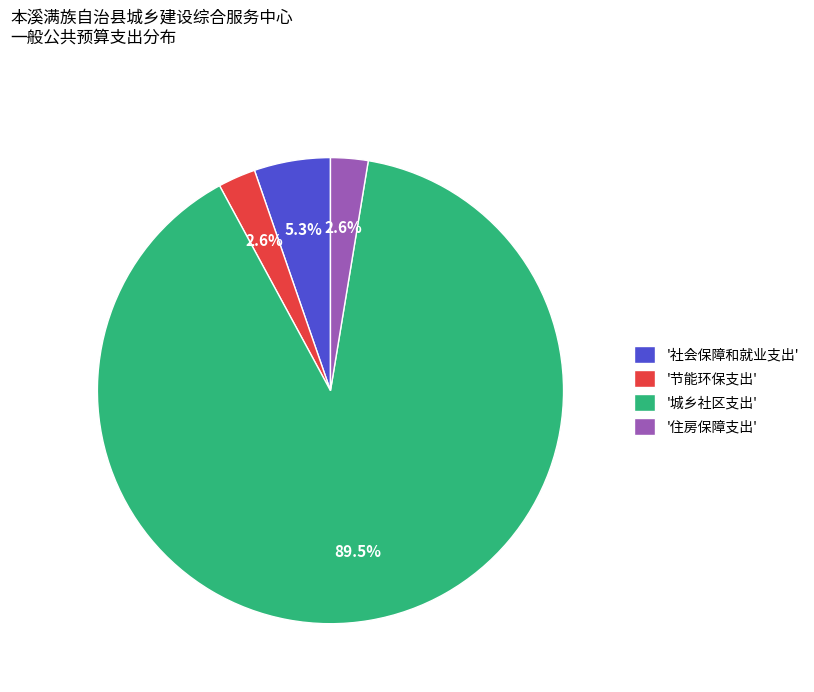

What is the ratio of the value at '节能环保支出' to the value at '社会保障和就业支出'?

0.5